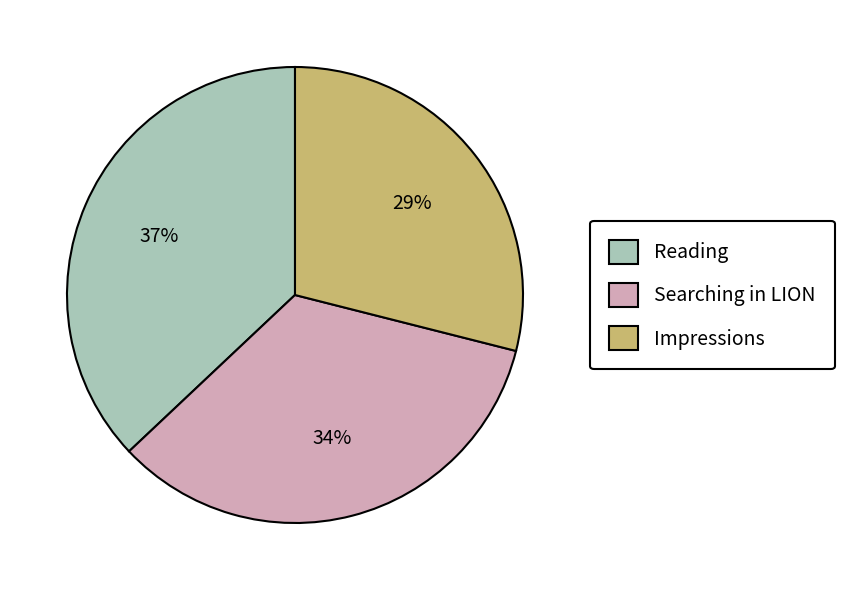

Which slice is the smallest?

Impressions